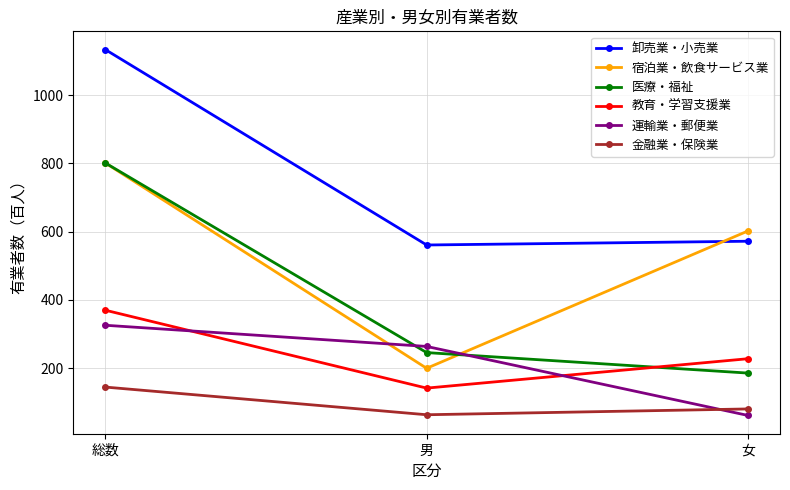

What is the difference between the highest and lowest values at 女?

540